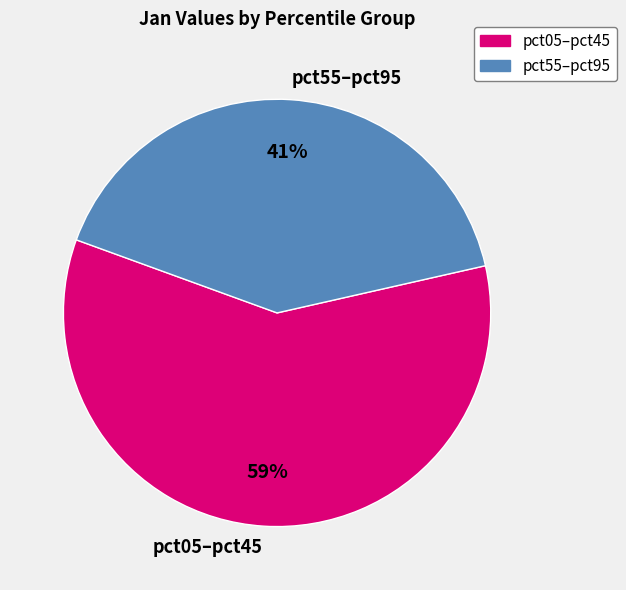

Is there a majority slice in this chart?

Yes